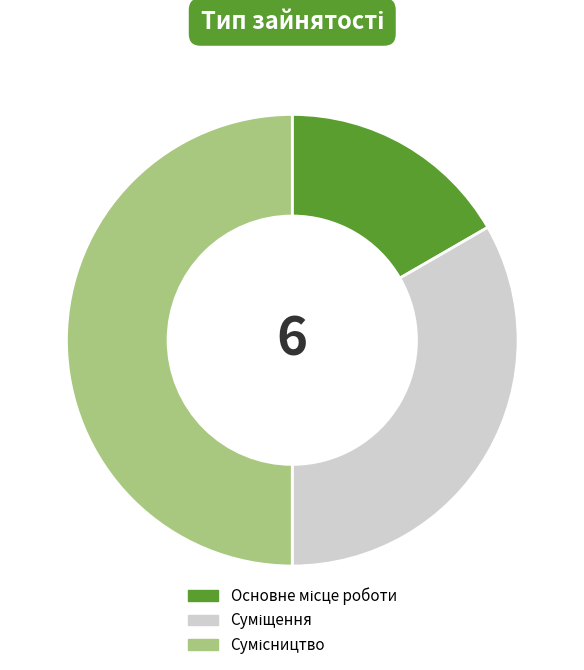

Which slice is the largest?

Сумісництво